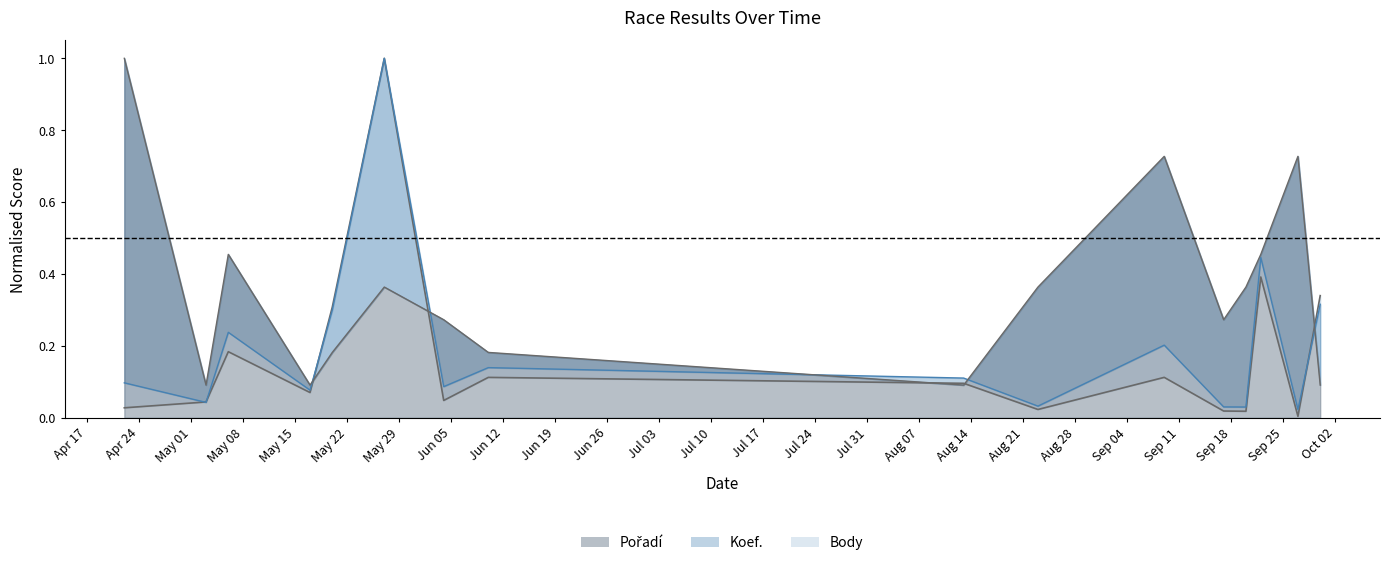

What is the difference between the maximum and minimum values in the Koef. series?

1.0